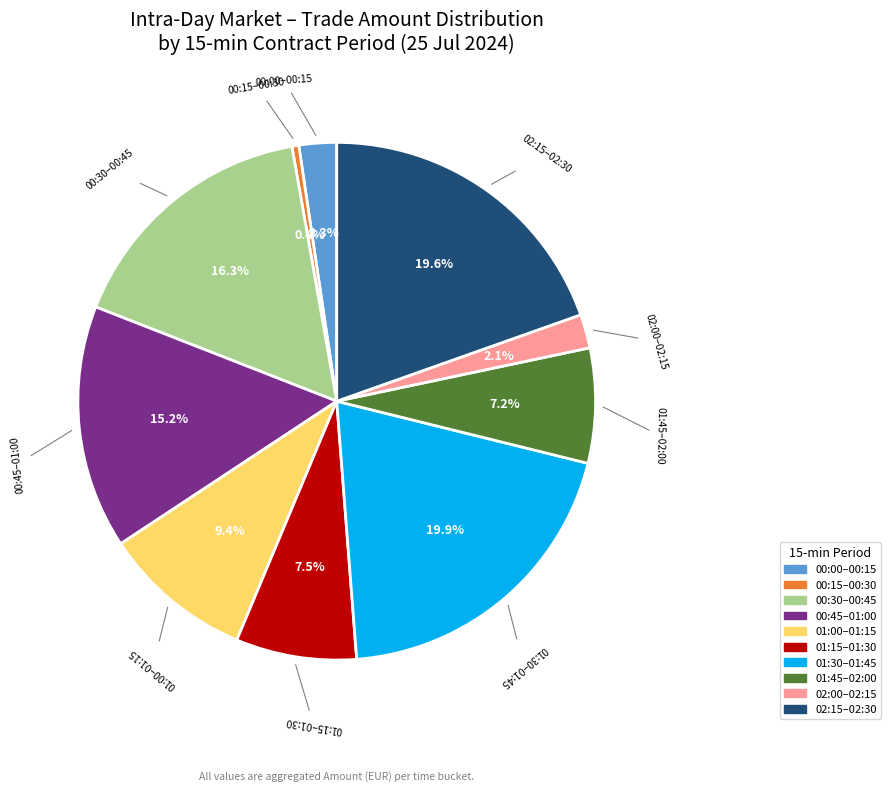

What is the ratio of the value at 01:30–01:45 to the value at 00:45–01:00?

1.3